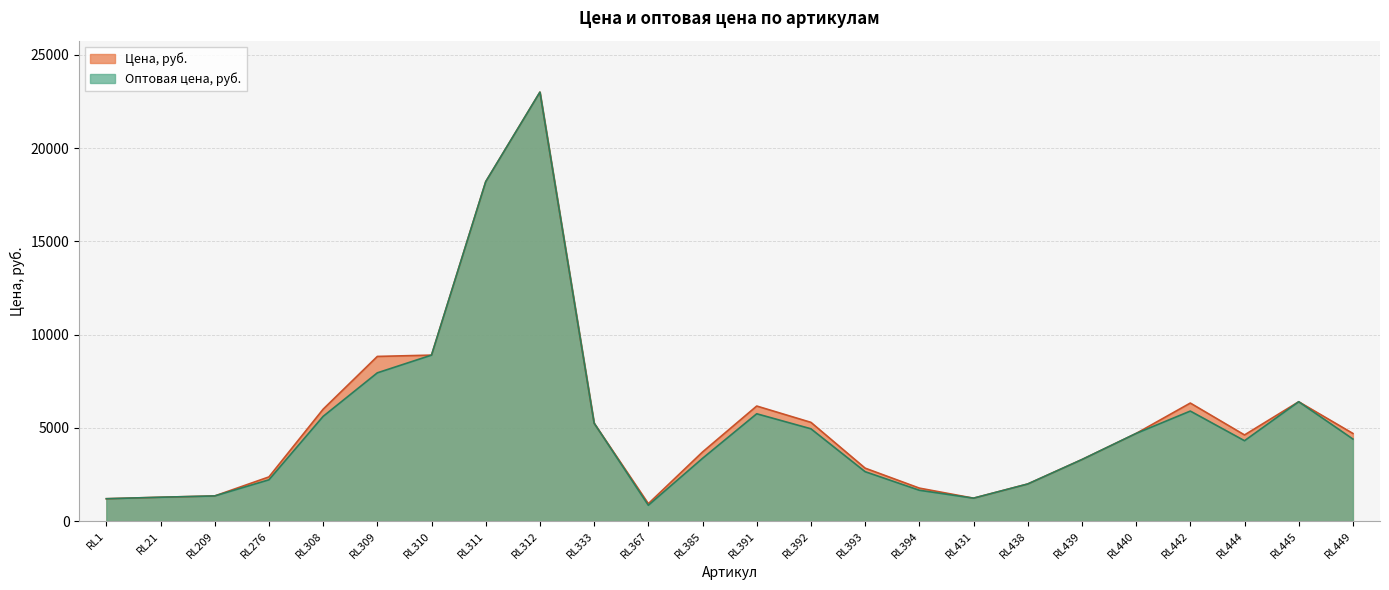

Reading left to right, what are all the values shown in this chart?

Цена, руб.: RL1=1200	RL21=1280	RL209=1350	RL276=2370	RL308=6000	RL309=8830	RL310=8900	RL311=18200	RL312=23000	RL333=5250	RL367=935	RL385=3705	RL391=6170	RL392=5295	RL393=2840	RL394=1770	RL431=1230	RL438=1990	RL439=3300	RL440=4700	RL442=6330	RL444=4620	RL445=6400	RL449=4700
Оптовая цена, руб.: RL1=1200	RL21=1280	RL209=1350	RL276=2215	RL308=5615	RL309=7950	RL310=8900	RL311=18200	RL312=23000	RL333=5250	RL367=850	RL385=3365	RL391=5755	RL392=4950	RL393=2650	RL394=1655	RL431=1230	RL438=1990	RL439=3300	RL440=4700	RL442=5900	RL444=4310	RL445=6400	RL449=4400